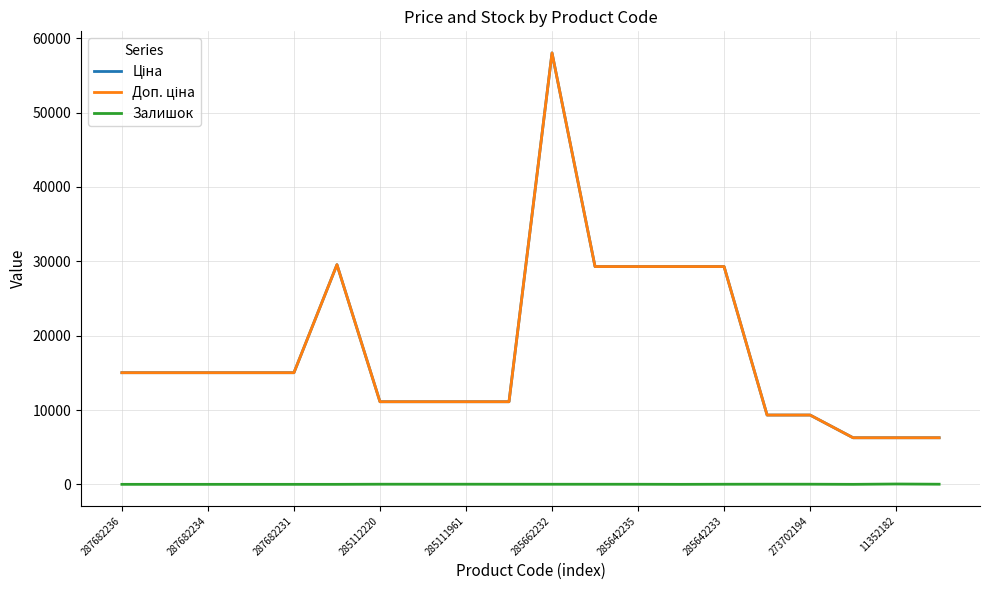

Which series has the largest total across all categories?

Ціна